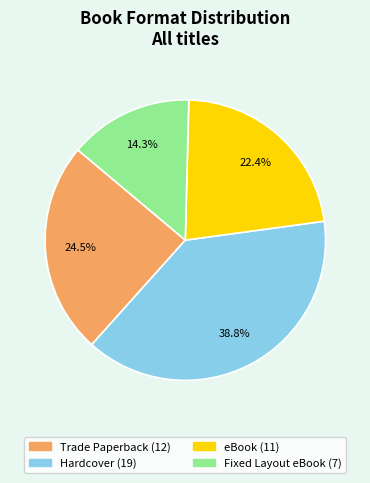

Which slice is the smallest?

Fixed Layout eBook